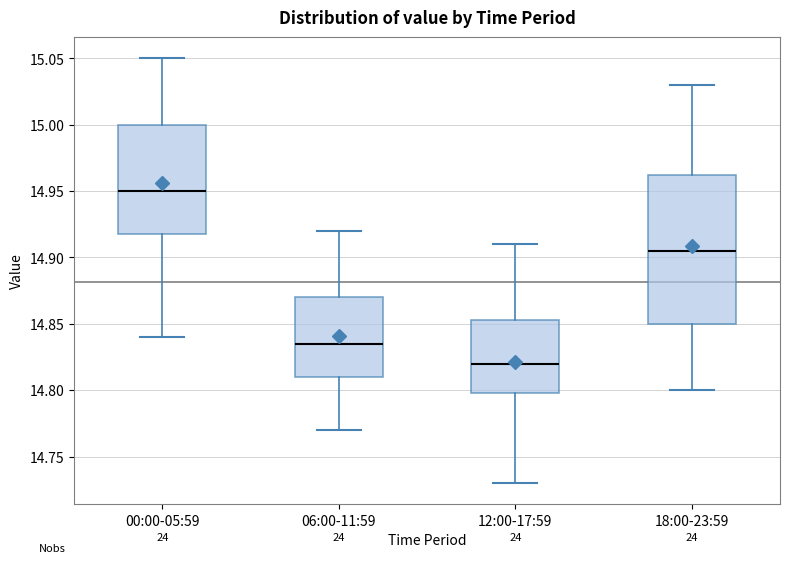

Reading left to right, transcribe this box plot: for each box, give where its median line is, the range the box spans, and where its two whiskers end, as read against the y-axis. The values are not printed on the chart, so give them approximately, as read against the axis.

00:00-05:59: median 14.950, box 14.920 to 15.000, whiskers 14.840 to 15.050
06:00-11:59: median 14.835, box 14.810 to 14.870, whiskers 14.770 to 14.920
12:00-17:59: median 14.820, box 14.800 to 14.855, whiskers 14.730 to 14.910
18:00-23:59: median 14.905, box 14.850 to 14.965, whiskers 14.800 to 15.030